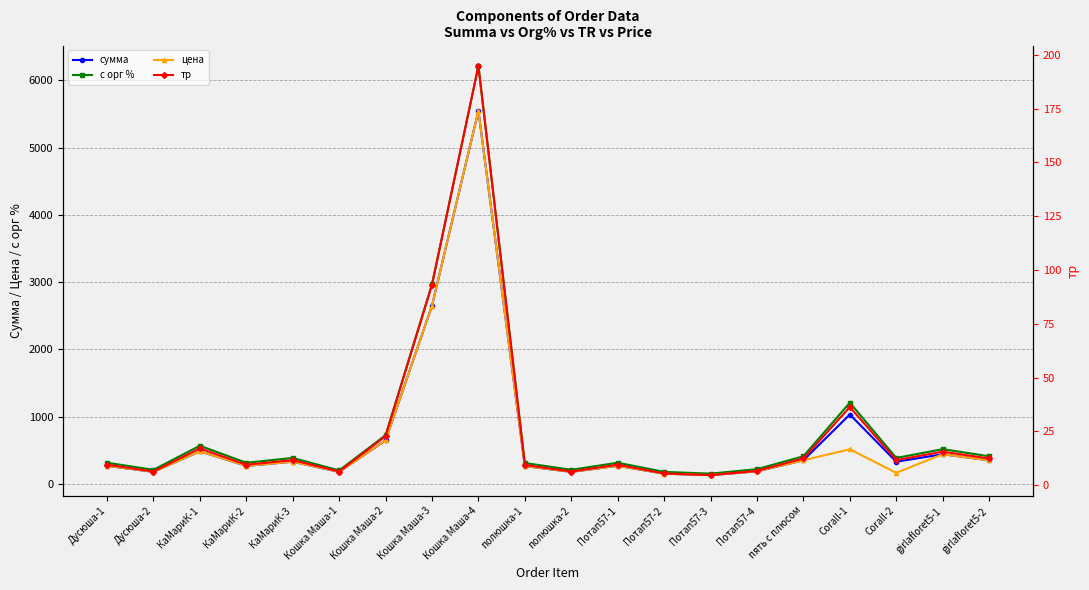

At which category does цена reach its first local peak?

КаМариК-1